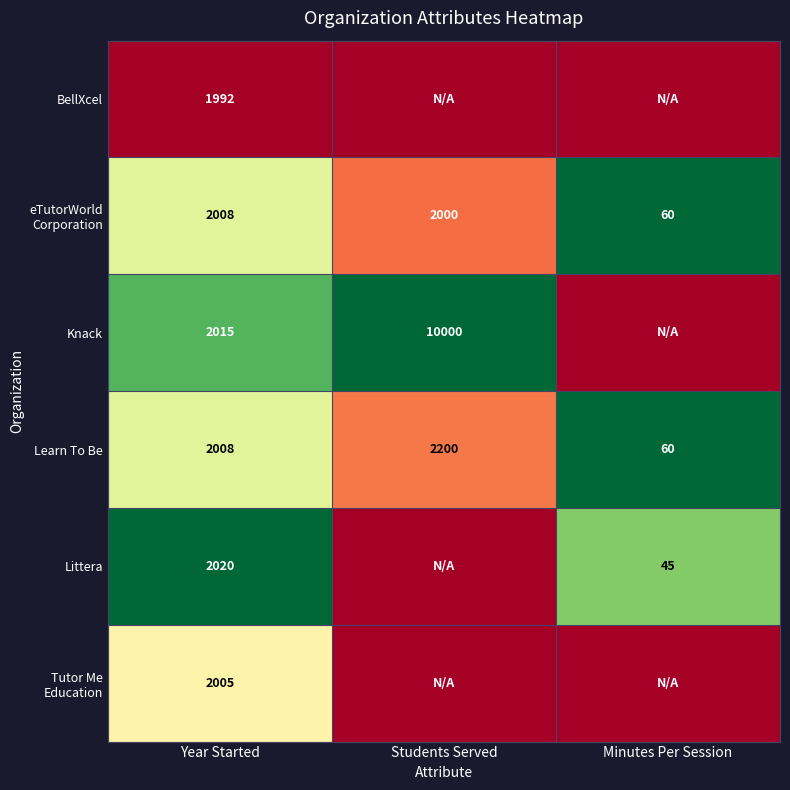

Is it true that Littera equals 2020 at Year Started?

True